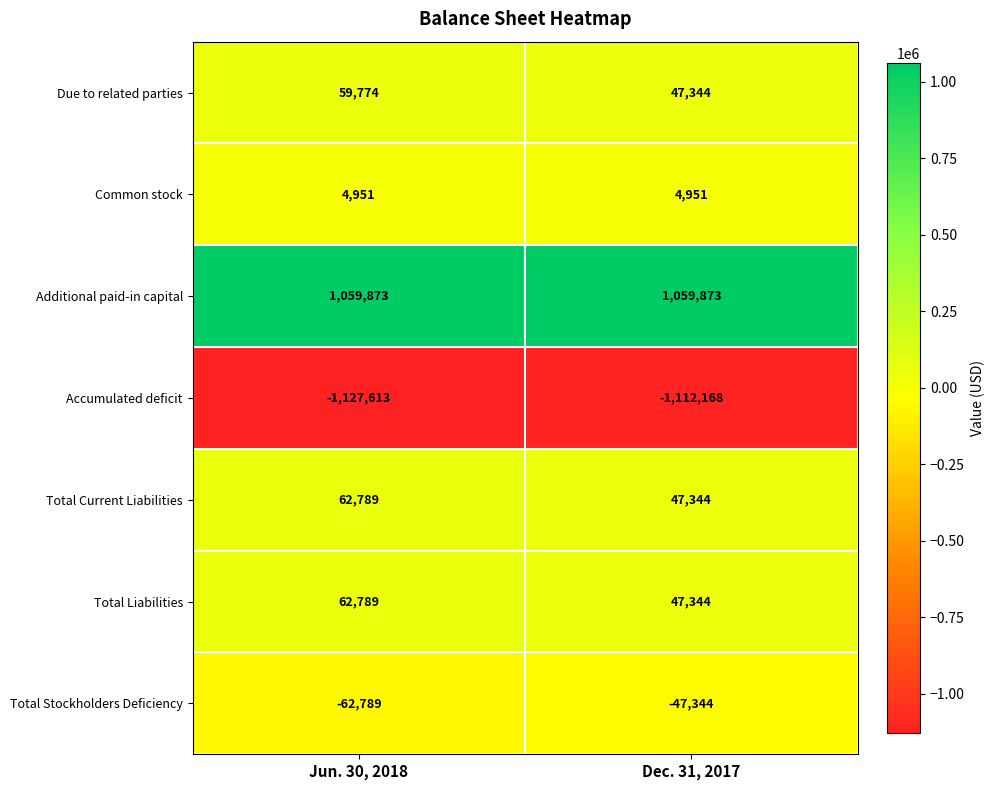

Count the number of categories in the chart.

2